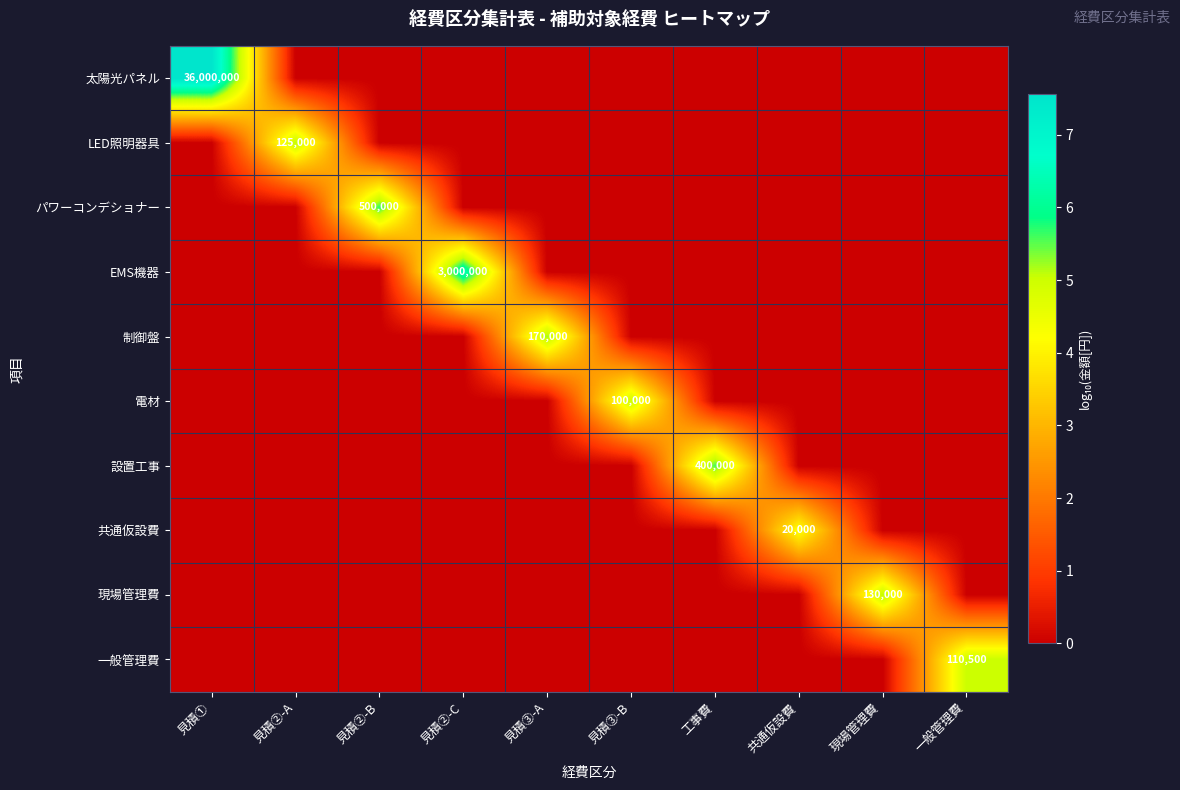

The LED照明器具 series shows 180157 at 見積②-A. True or false?

False